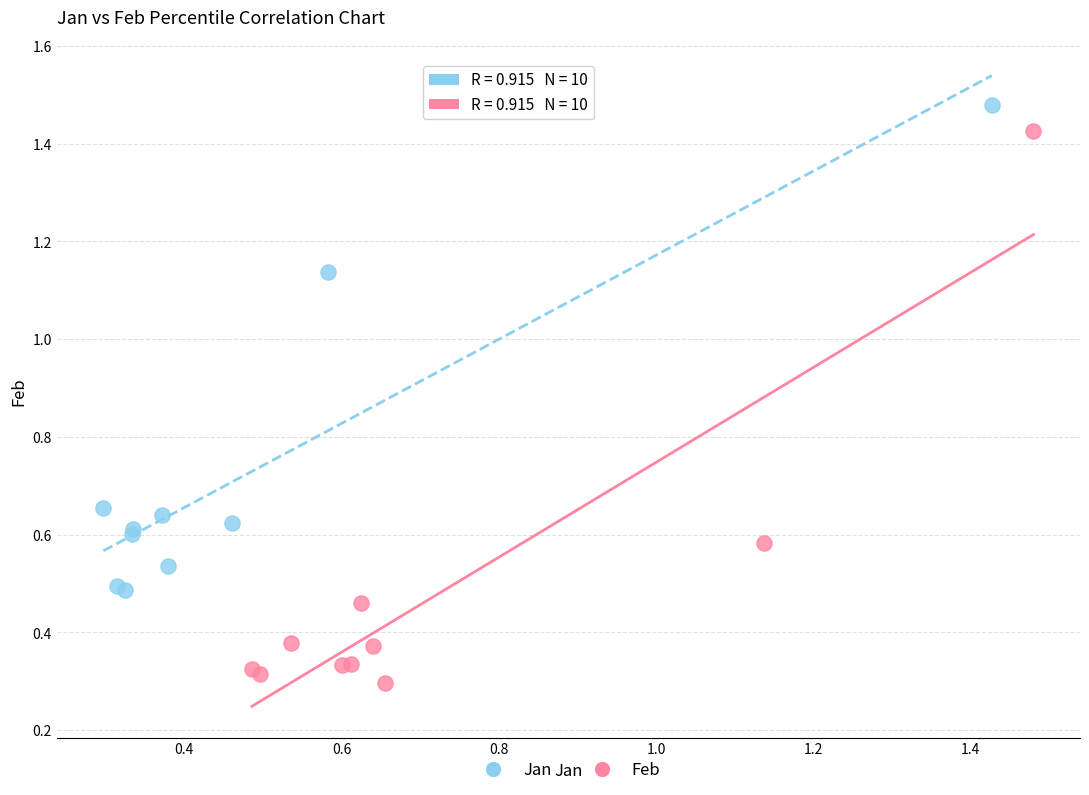

Which series reaches the minimum Y coordinate?

Feb